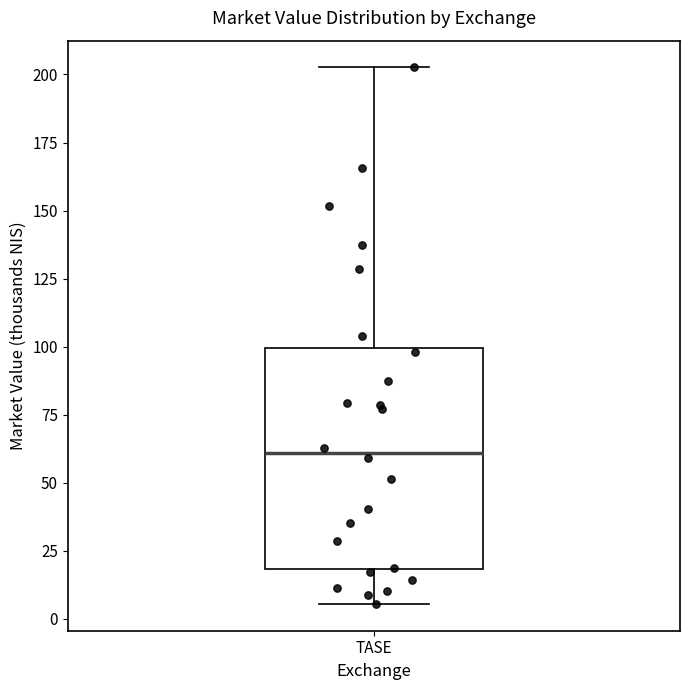

Read this box plot against the y-axis: the position of the median line, the range covered by the box, and the ends of both whiskers. The values are not printed on the chart, so give them approximately, as read against the axis.

median 60, box 20 to 100, whiskers 5 to 205